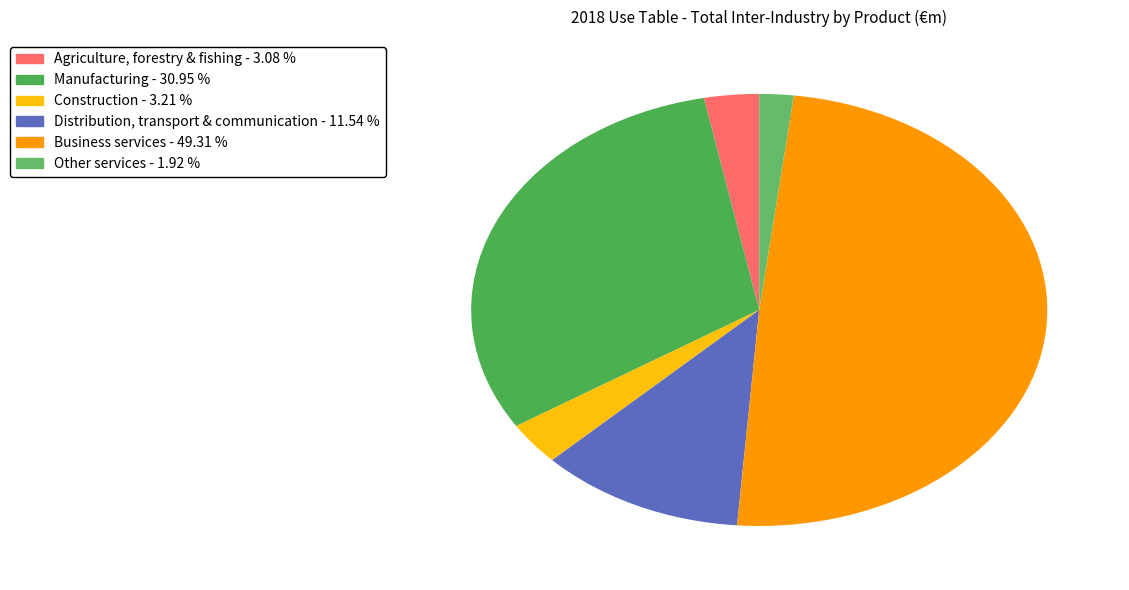

What percentage is the Business services slice, to the nearest percent?

49%